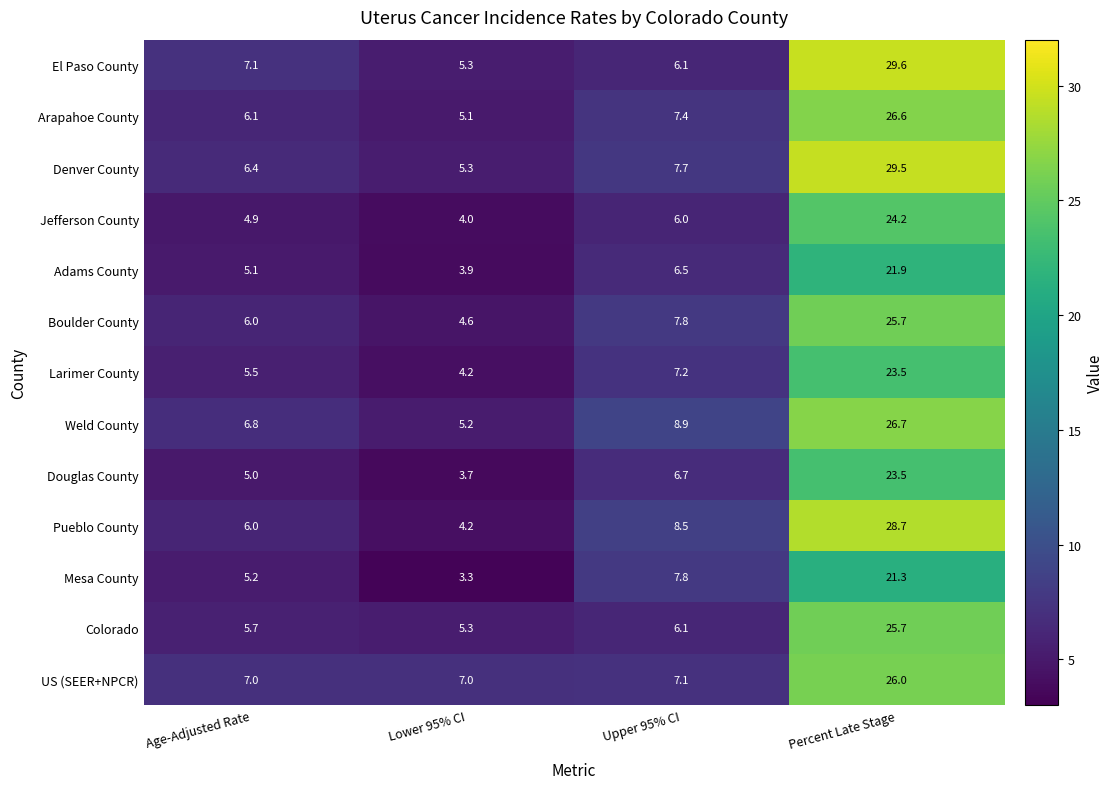

What is the total value across all series at Upper 95% CI?

93.8